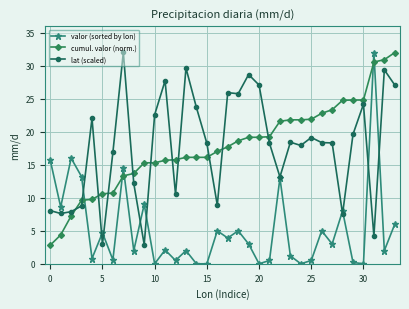

What is the value of the valor (sorted by lon) point at the 33rd from the left?

2.0